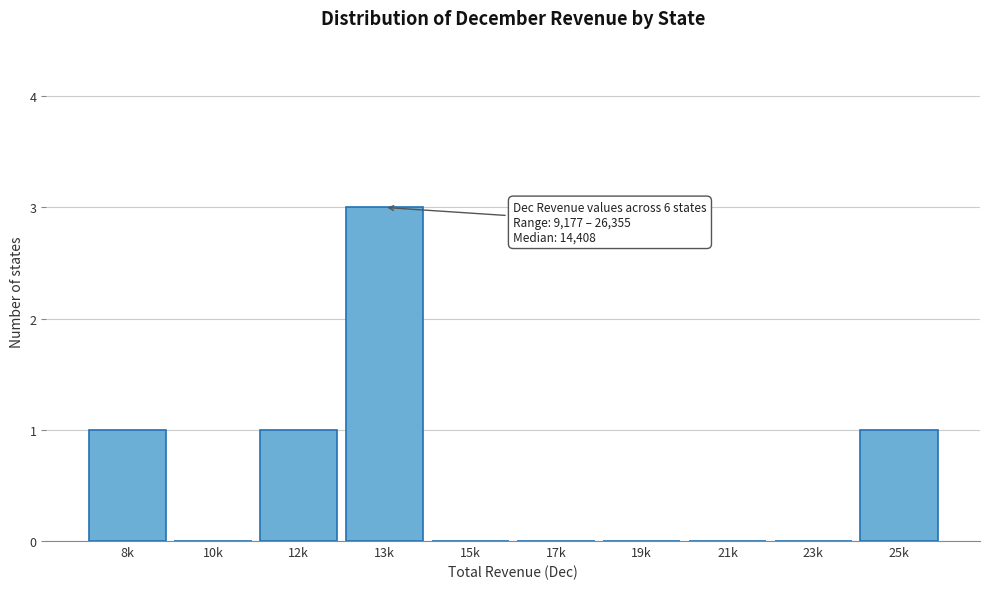

Reading left to right, transcribe all the data shown in this chart.

8k=1	10k=0	12k=1	13k=3	15k=0	17k=0	19k=0	21k=0	23k=0	25k=1